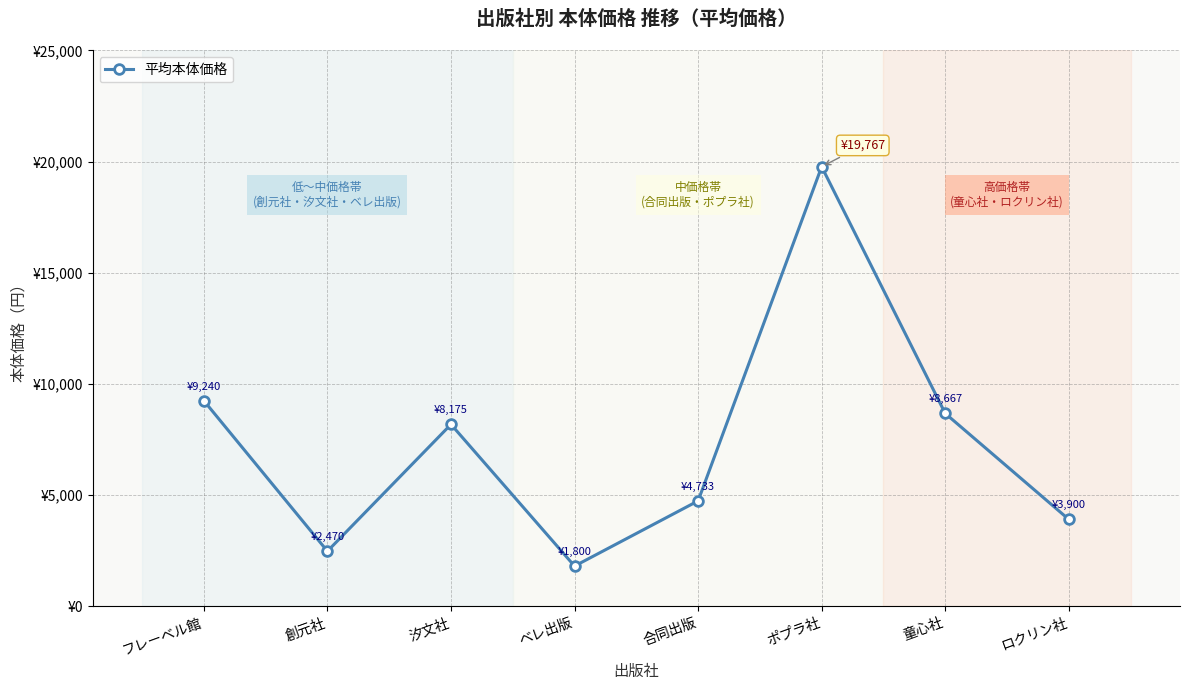

Is this an area chart (filled region under the line)?

No